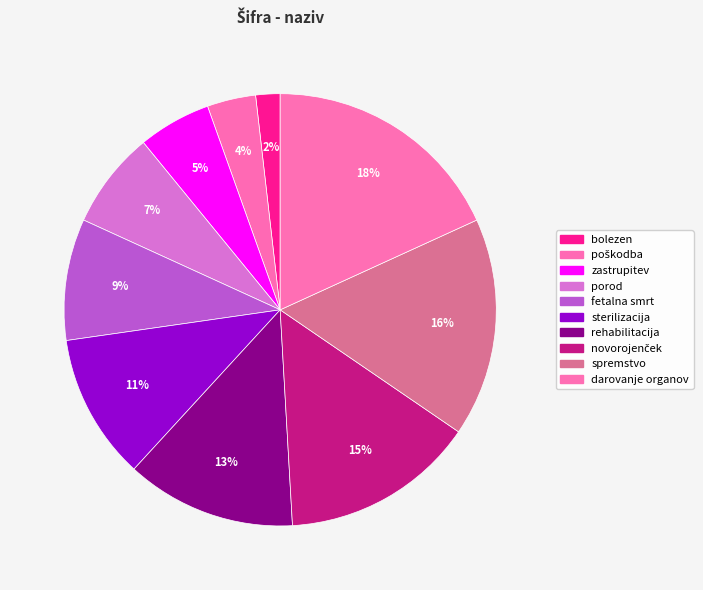

The poškodba slice represents 1% of the pie. True or false?

False